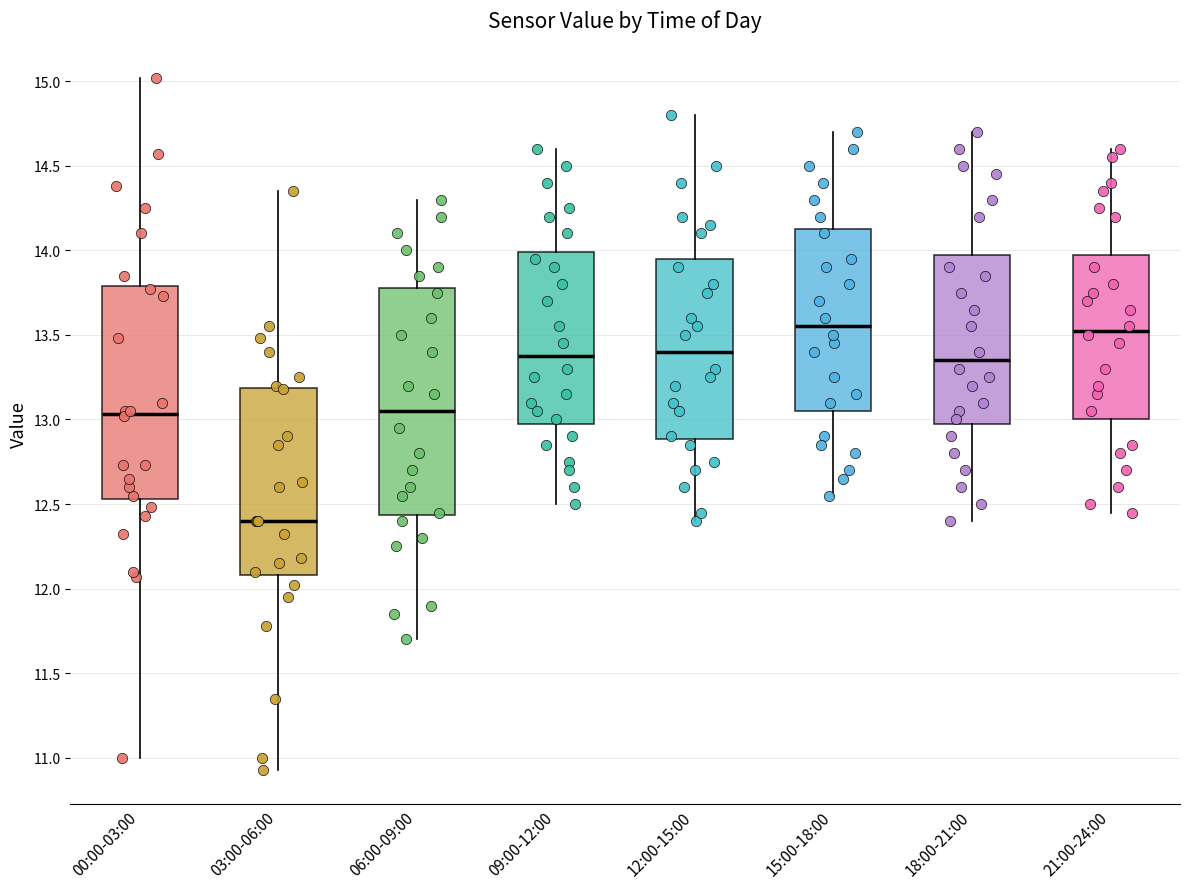

Reading left to right, read every box against the y-axis: the position of its median line, the range the box covers, and the ends of its whiskers. The values are not printed on the chart, so give them approximately, as read against the axis.

00:00-03:00: median 13.05, box 12.55 to 13.80, whiskers 11.00 to 15.00
03:00-06:00: median 12.40, box 12.10 to 13.20, whiskers 10.95 to 14.35
06:00-09:00: median 13.05, box 12.45 to 13.80, whiskers 11.70 to 14.30
09:00-12:00: median 13.40, box 13.00 to 14.00, whiskers 12.50 to 14.60
12:00-15:00: median 13.40, box 12.90 to 13.95, whiskers 12.40 to 14.80
15:00-18:00: median 13.55, box 13.05 to 14.15, whiskers 12.55 to 14.70
18:00-21:00: median 13.35, box 13.00 to 14.00, whiskers 12.40 to 14.70
21:00-24:00: median 13.55, box 13.00 to 14.00, whiskers 12.45 to 14.60